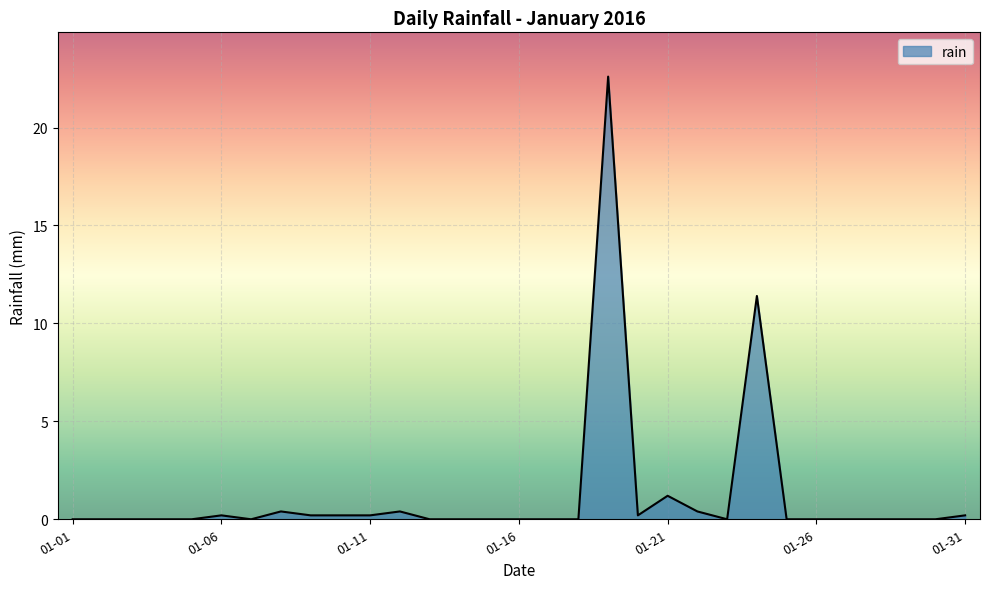

What is the maximum value shown in the chart?

22.6